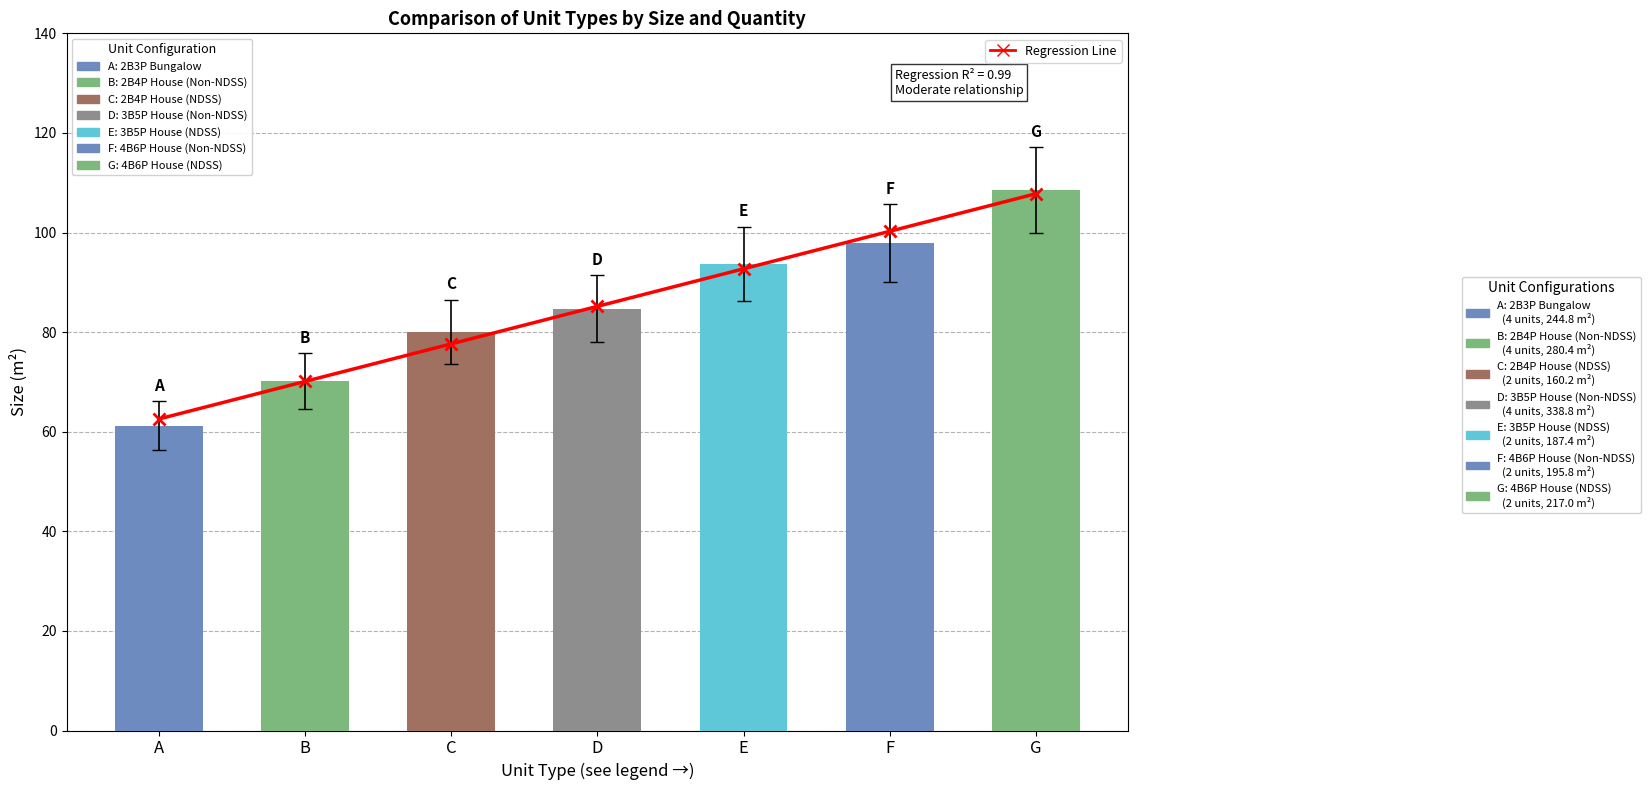

What is the sum of the Regression Line values at A and B?

132.6